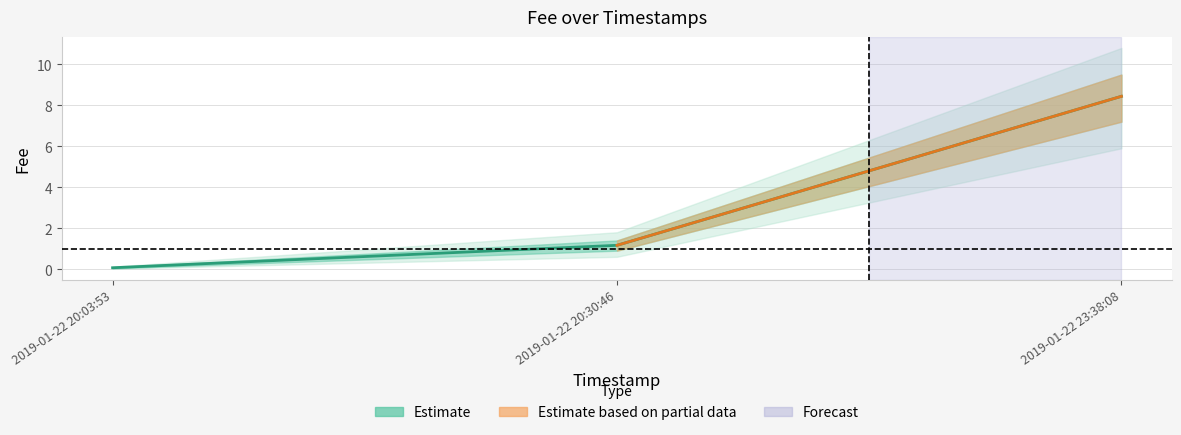

Rank the categories by value from lowest to highest.

2019-01-22 20:03:53, 2019-01-22 20:30:46, 2019-01-22 23:38:08